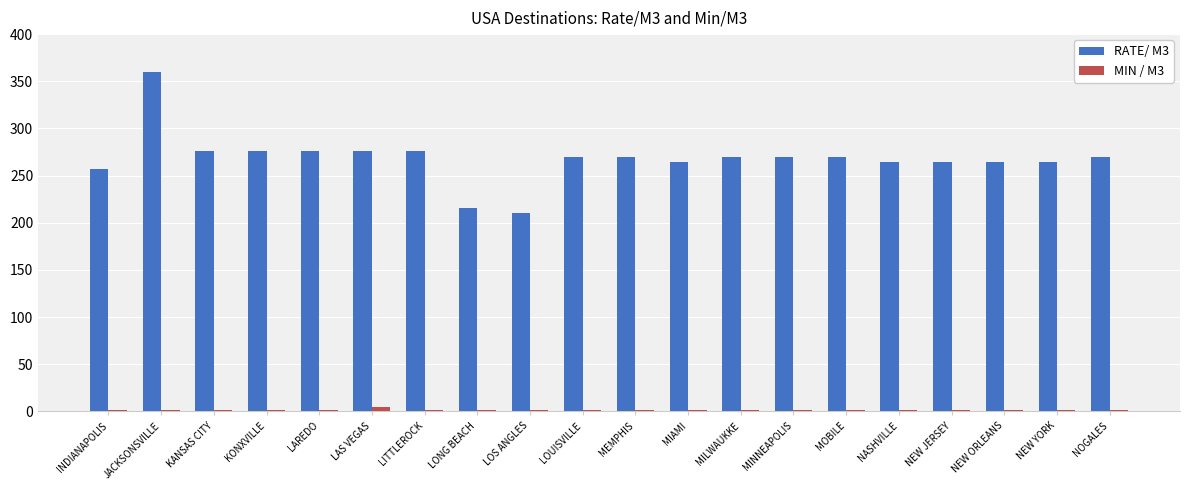

Is it true that RATE/ M3 equals 406 at LAREDO?

False